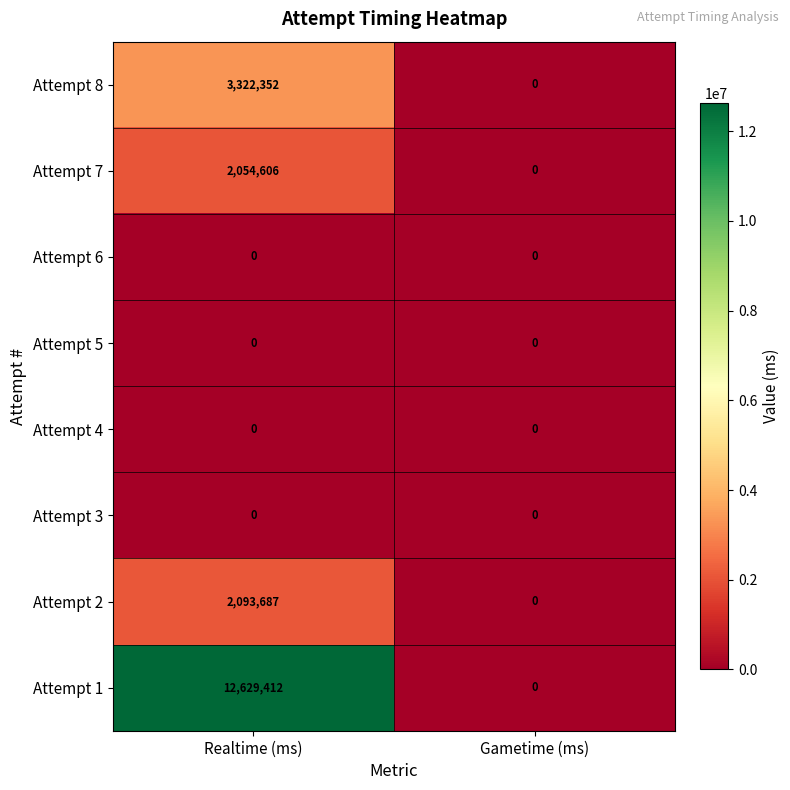

What is the sum of all Attempt 1 values?

12629412